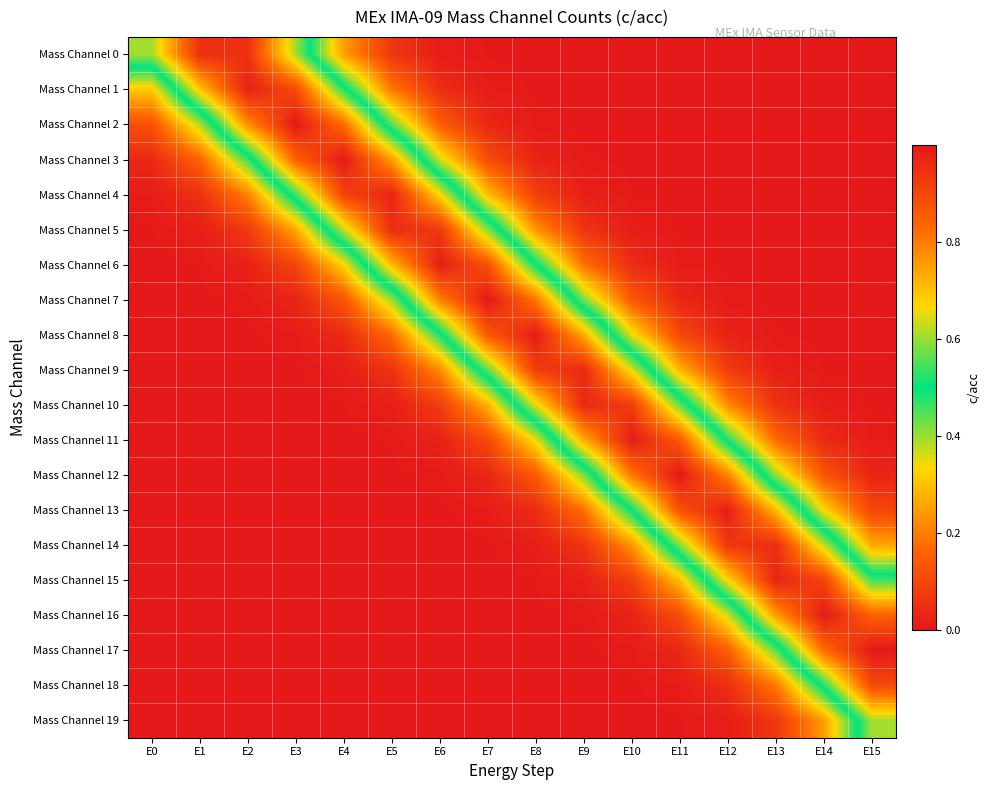

Which label corresponds to the smallest value in the chart?

E0